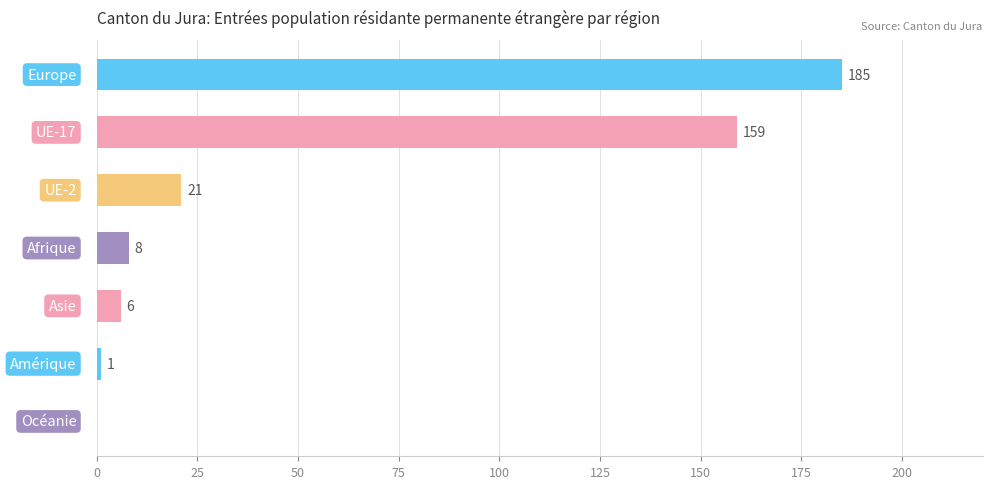

What is the sum of all values?

380